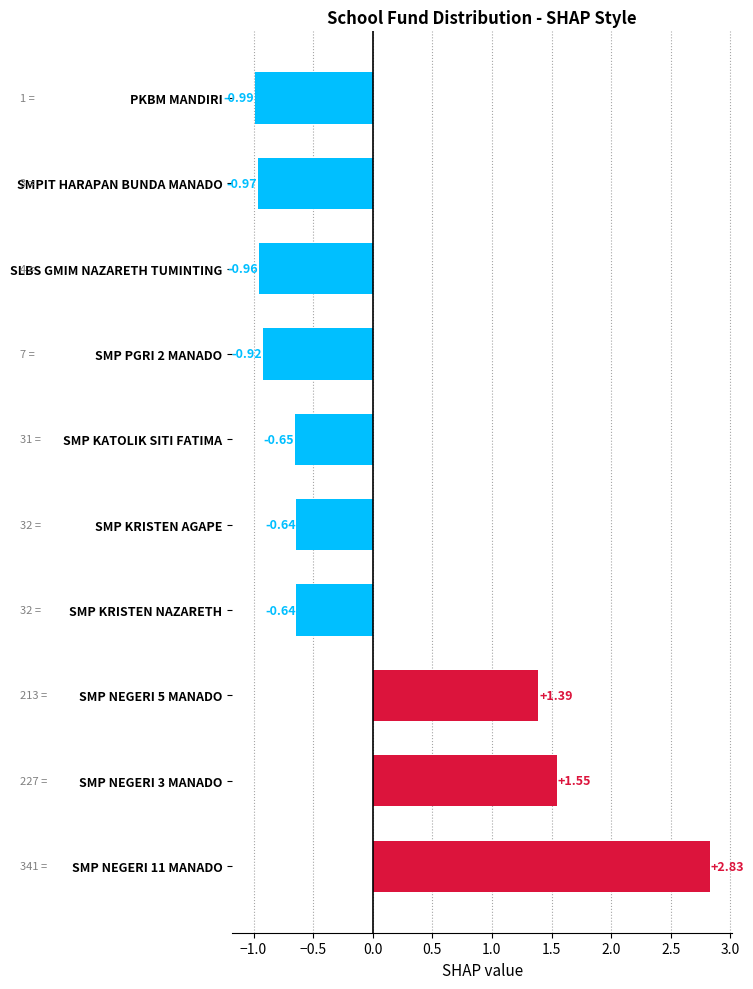

Which category has the highest value across all series?

SMP NEGERI 11 MANADO